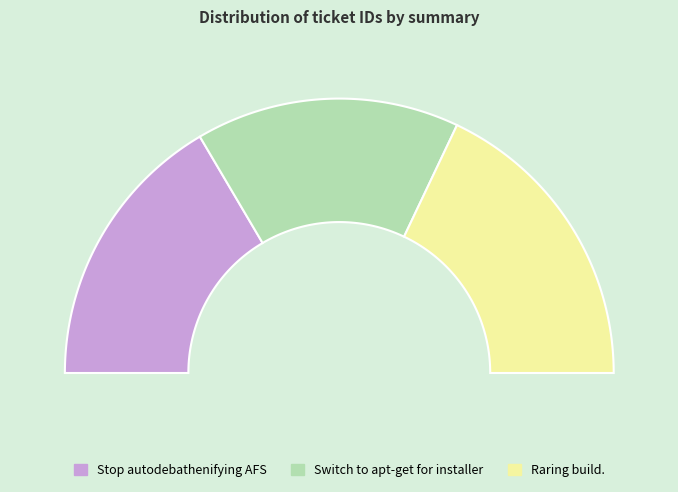

Does Stop autodebathenifying AFS represent more than half of the total?

No